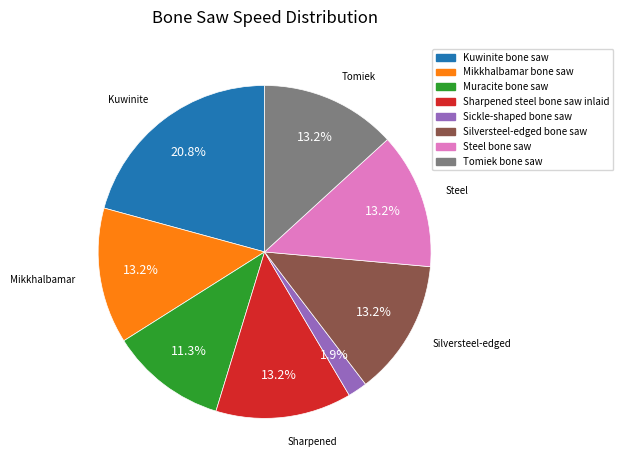

What is the ratio of the value at Silversteel-edged bone saw to the value at Kuwinite bone saw?

0.6